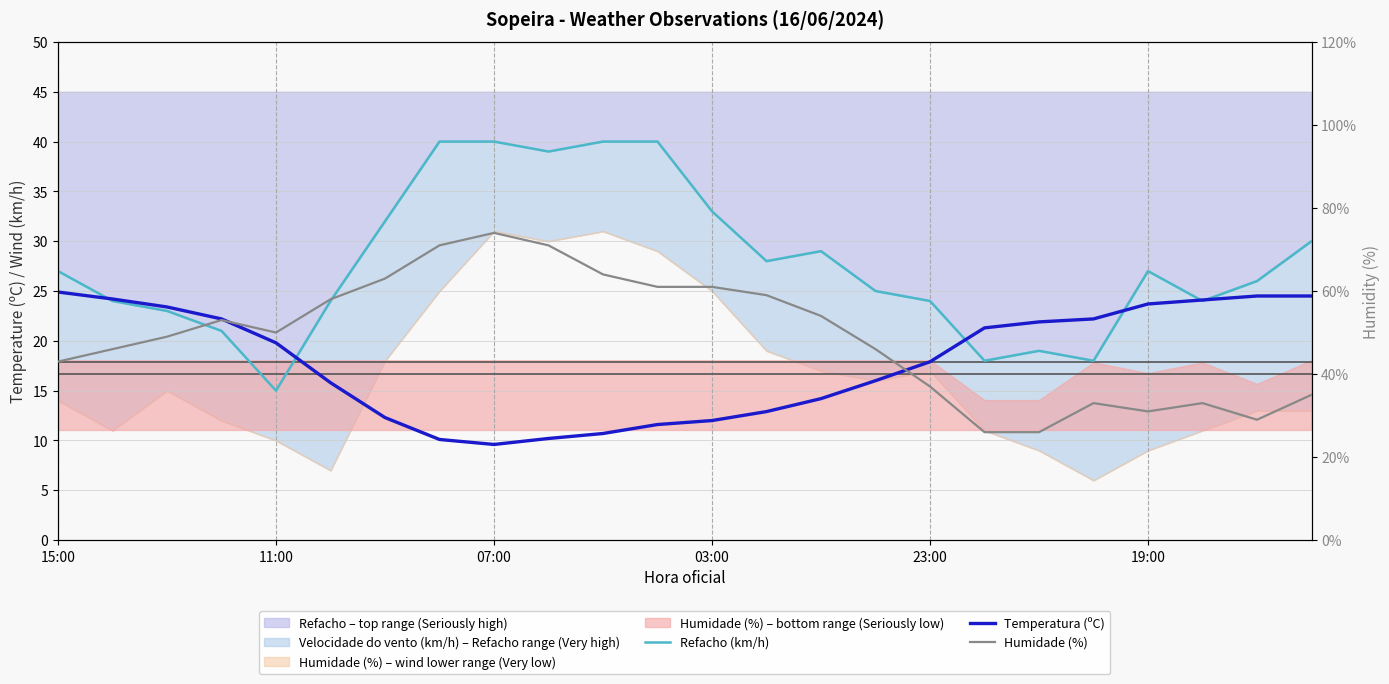

Is this an area chart (filled region under the line)?

No